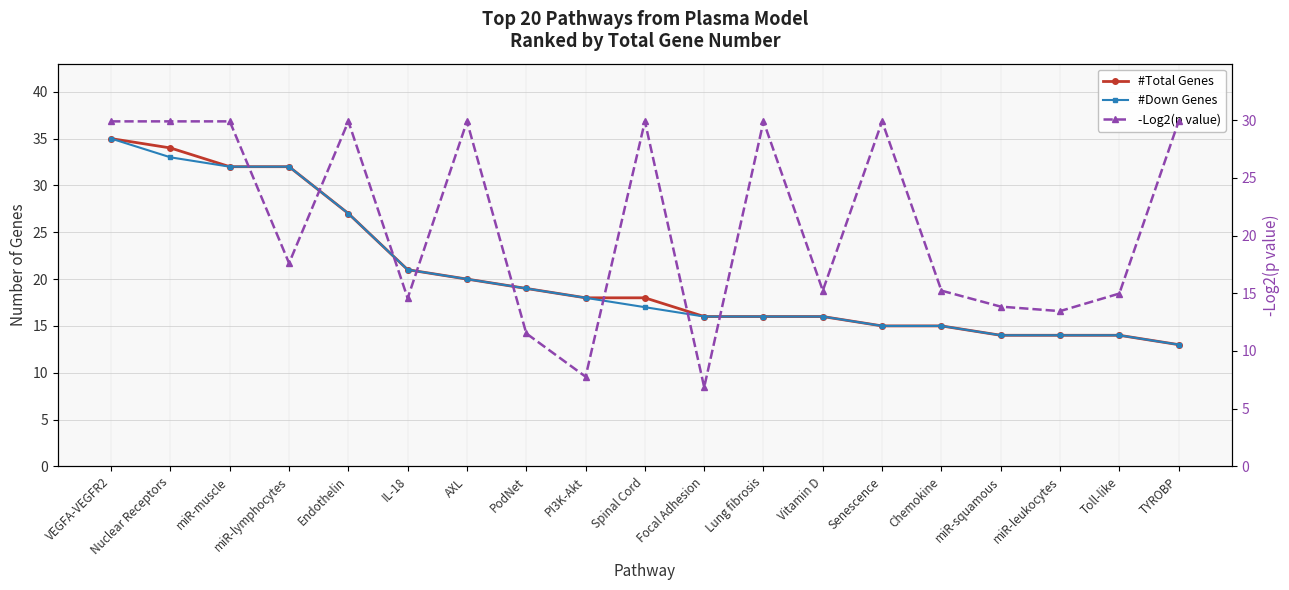

At which label does #Total Genes reach its minimum?

TYROBP